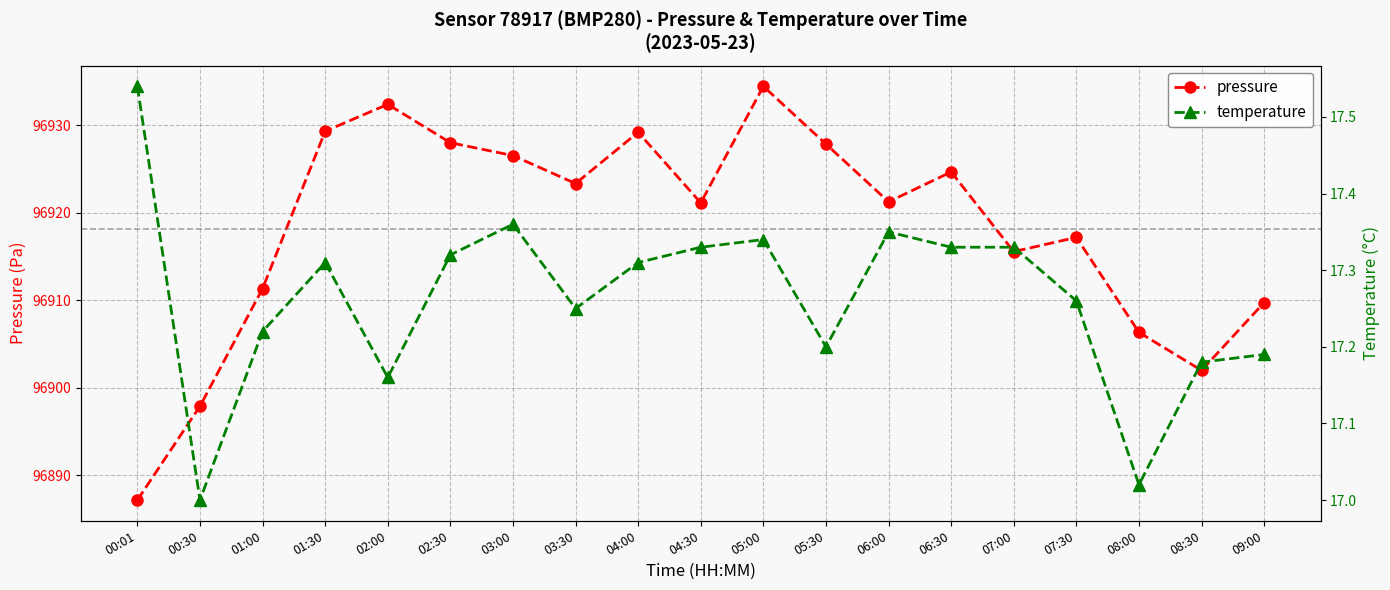

Which series has the largest range (max minus min)?

pressure